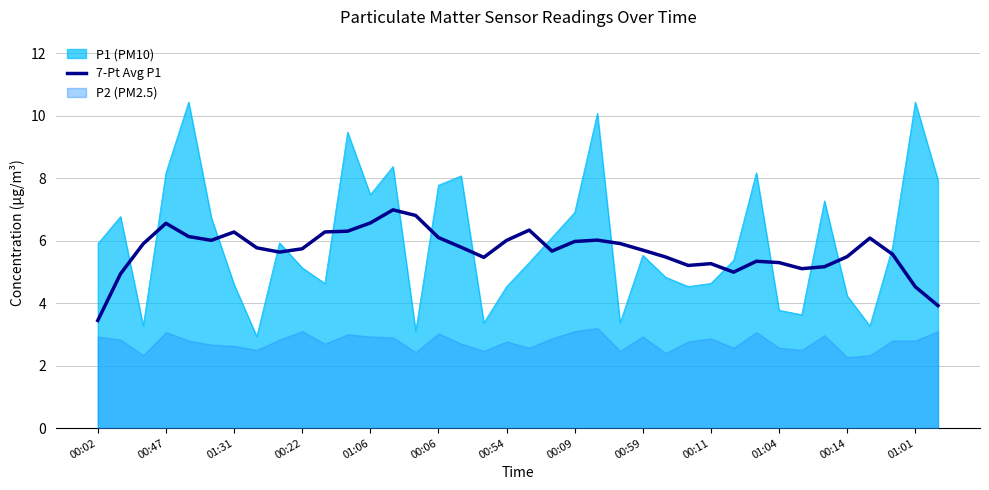

Where is the data nearest to the value 5?

28